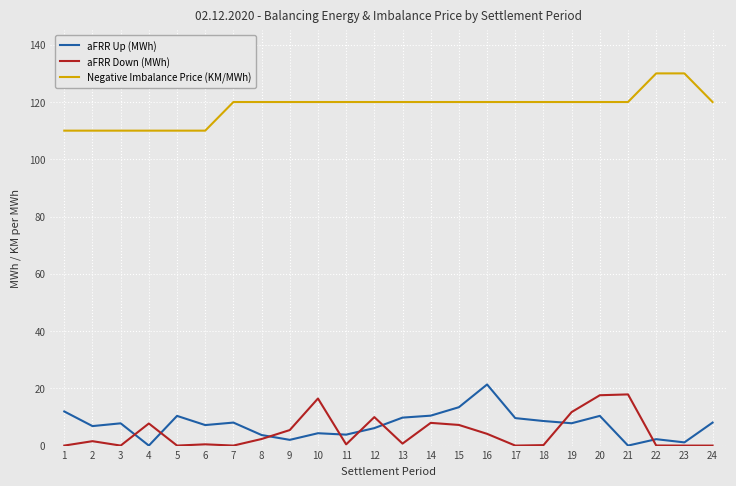

True or false: aFRR Down (MWh) has a value of 8.6 at 17.

False